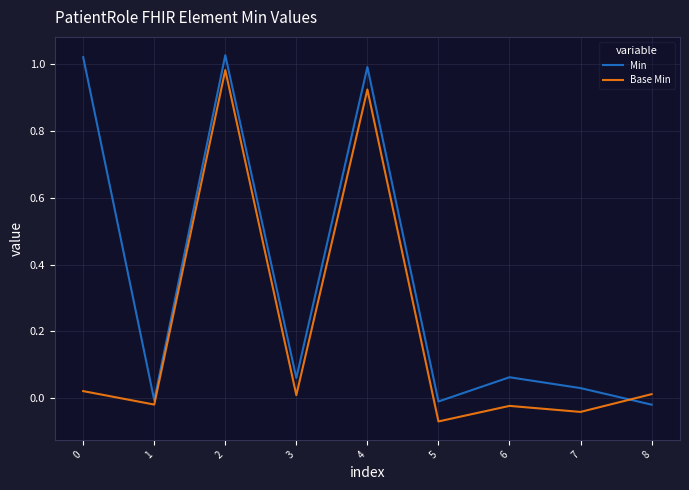

True or false: Min has more than 0 points higher than both neighbors.

True